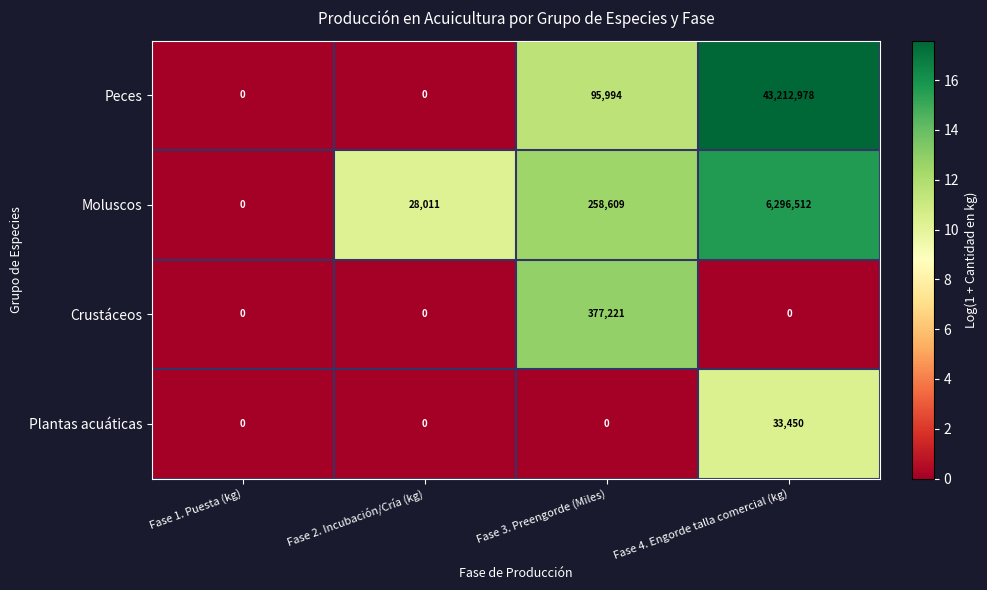

Where is Peces nearest to the value 21606489?

Fase 3. Preengorde (Miles)